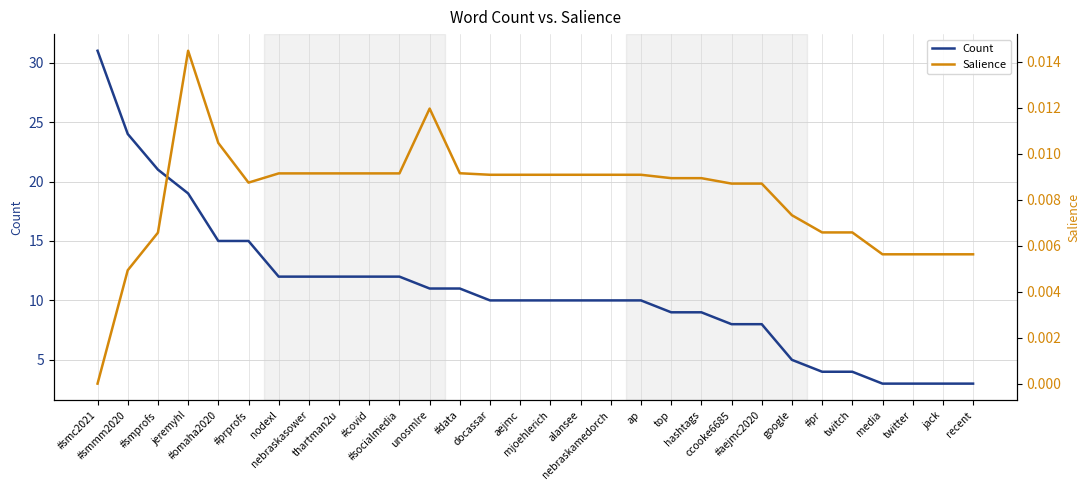

What is the label of the 9th point from the right?

ccooke6685